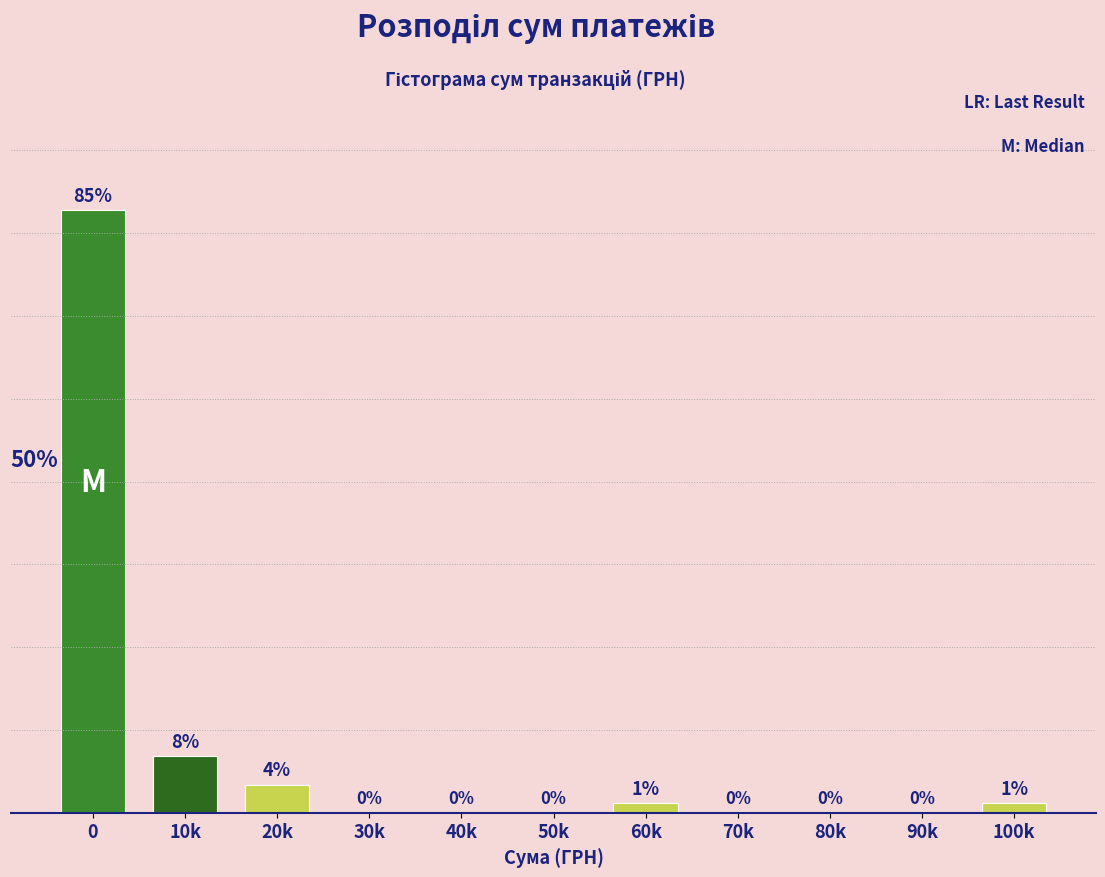

Which has a higher value, 50k or 60k?

60k